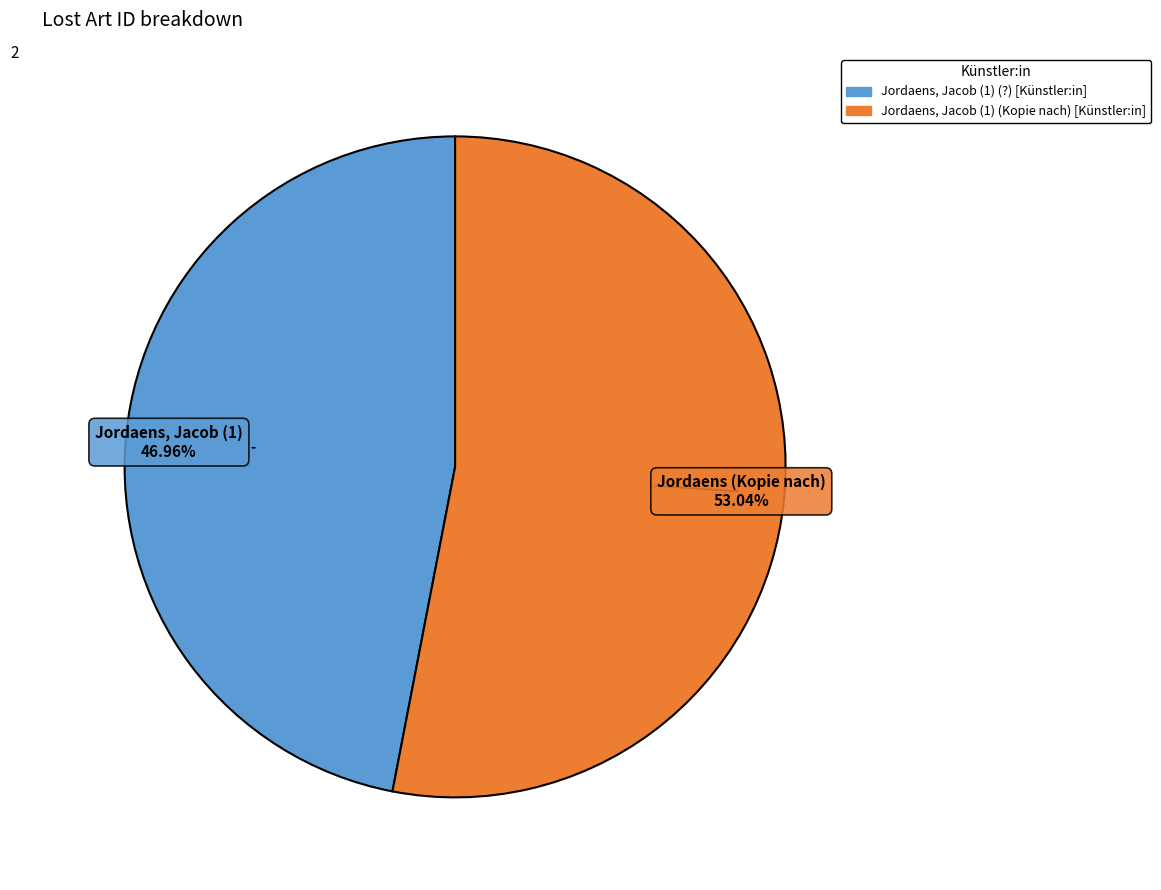

Approximately how many times larger is the value at Jordaens, Jacob (1) (?) [Künstler:in] compared to Jordaens, Jacob (1) (Kopie nach) [Künstler:in]?

0.9